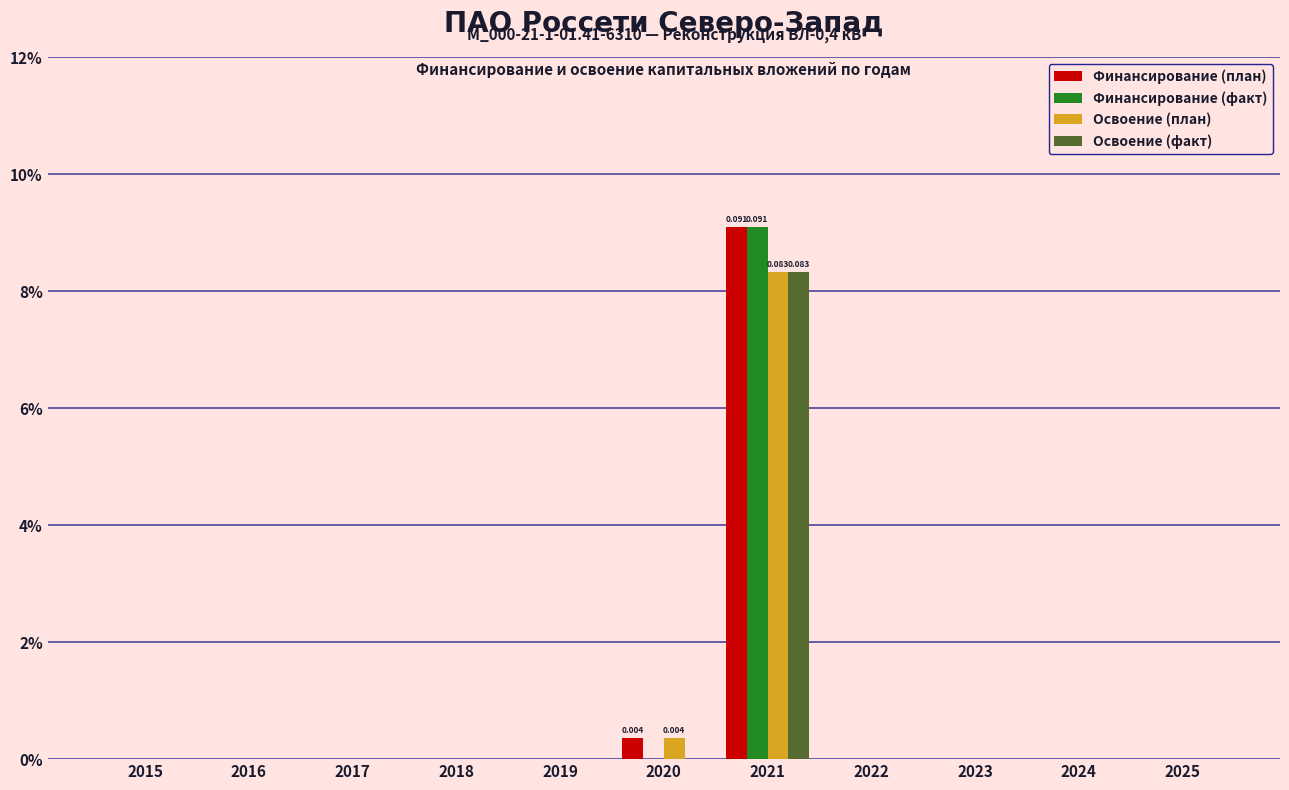

List the labels in order of Финансирование (план) value, largest first.

2021, 2020, 2015, 2016, 2017, 2018, 2019, 2022, 2023, 2024, 2025